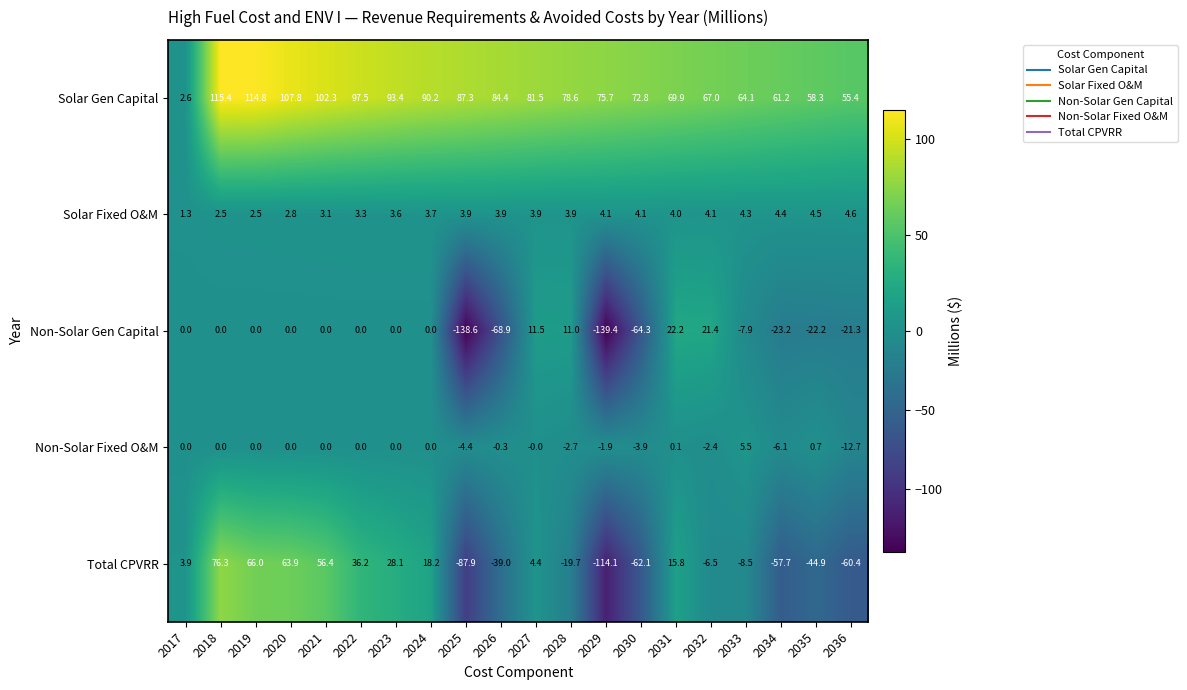

Rank the series at 2031 from highest to lowest value.

Solar Gen Capital, Non-Solar Gen Capital, Total CPVRR, Solar Fixed O&M, Non-Solar Fixed O&M